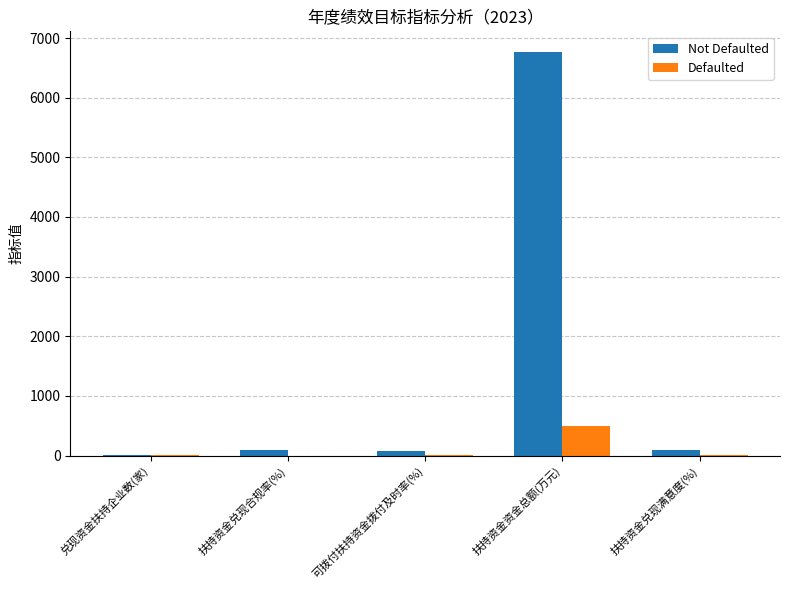

Does the chart contain stacked bars?

No